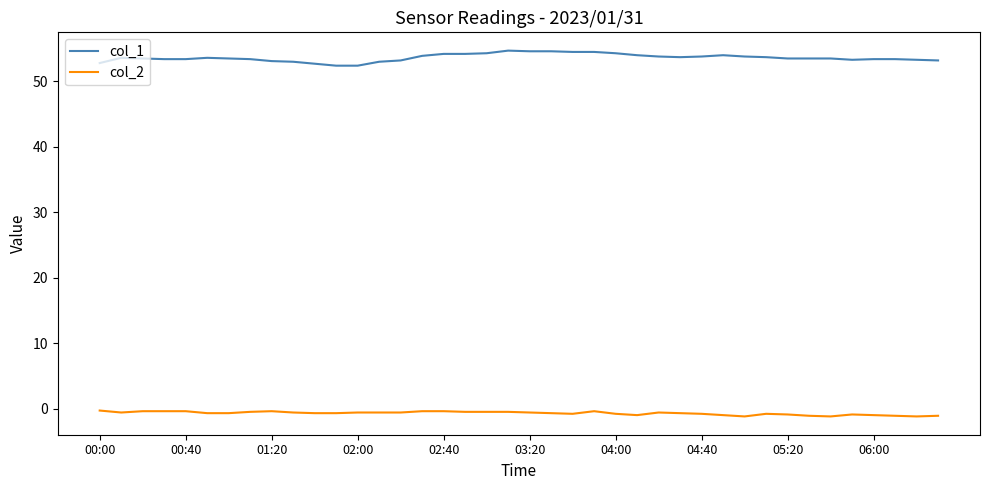

List the series in order of their overall mean, lowest first.

col_2, col_1